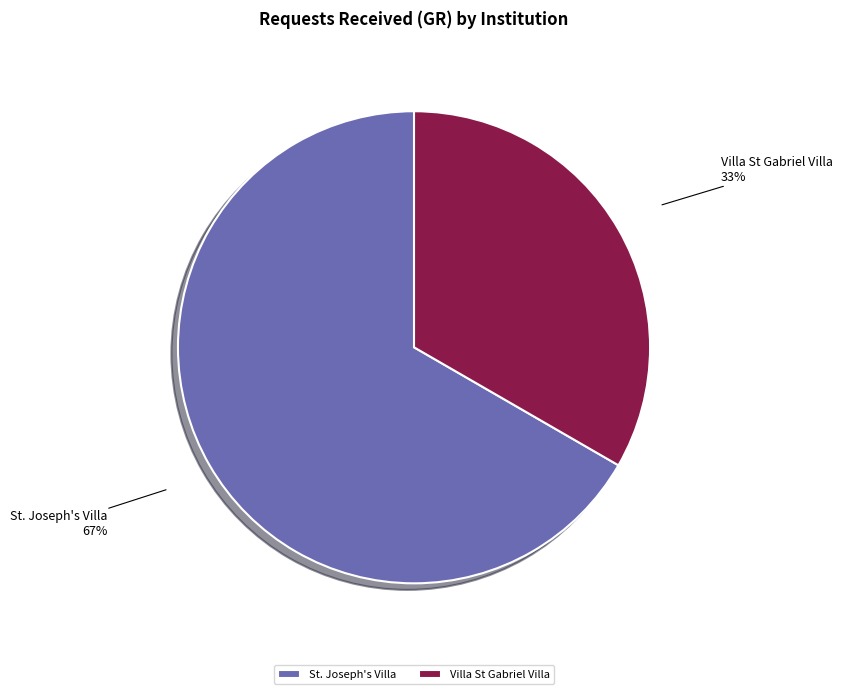

True or false: St. Joseph's Villa accounts for 55% of the total.

False